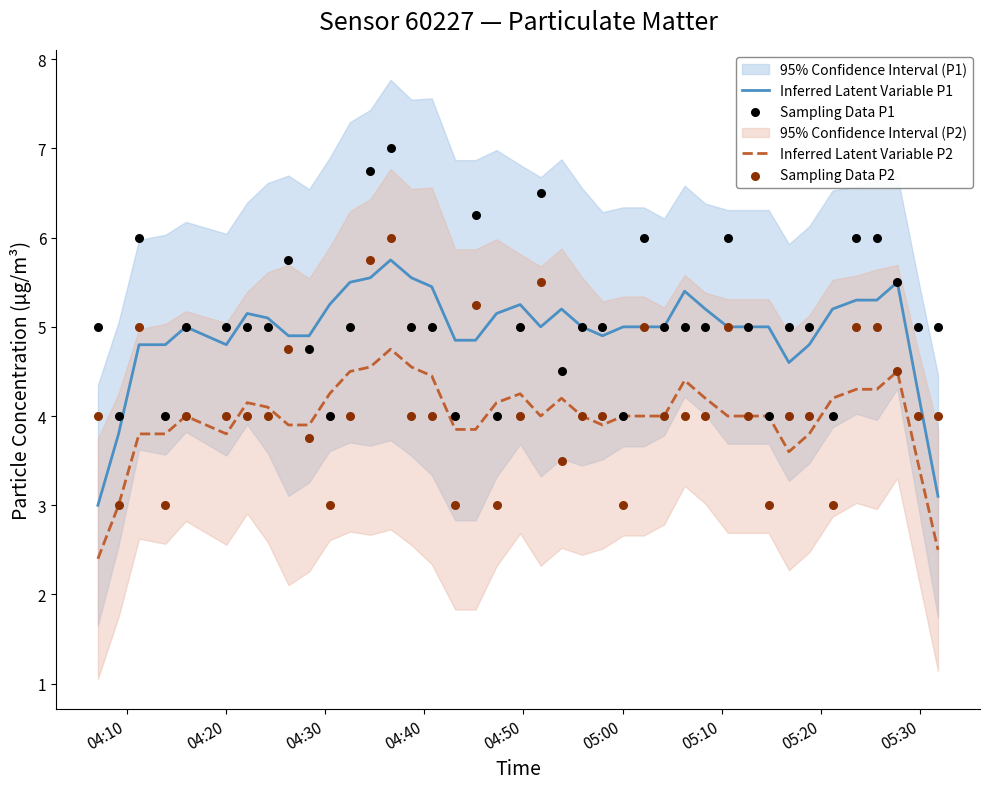

What is the highest value of the Inferred Latent Variable P2 series?

4.8